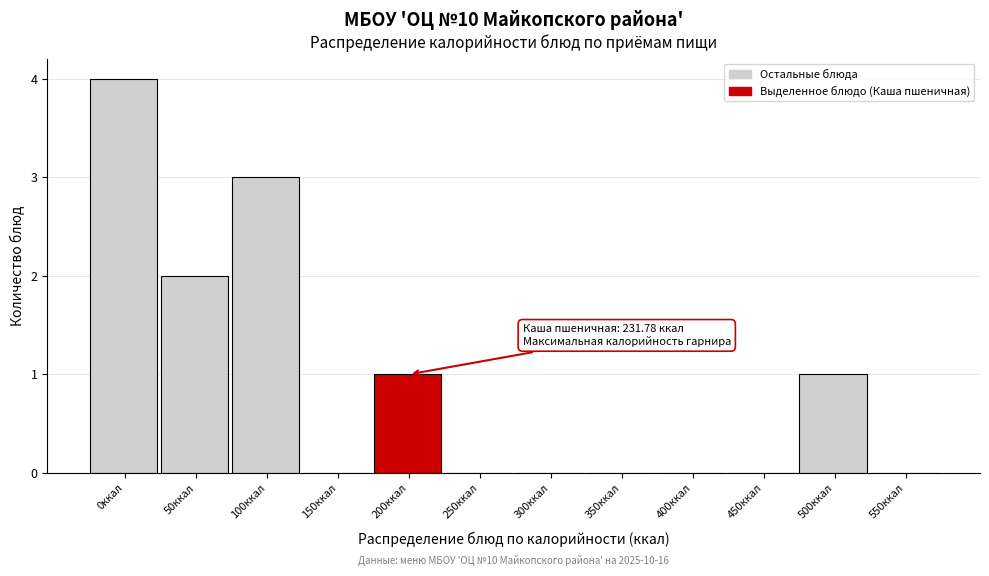

Reading right to left, list all the values displayed in this chart.

550ккал=0	500ккал=1	450ккал=0	400ккал=0	350ккал=0	300ккал=0	250ккал=0	200ккал=1	150ккал=0	100ккал=3	50ккал=2	0ккал=4